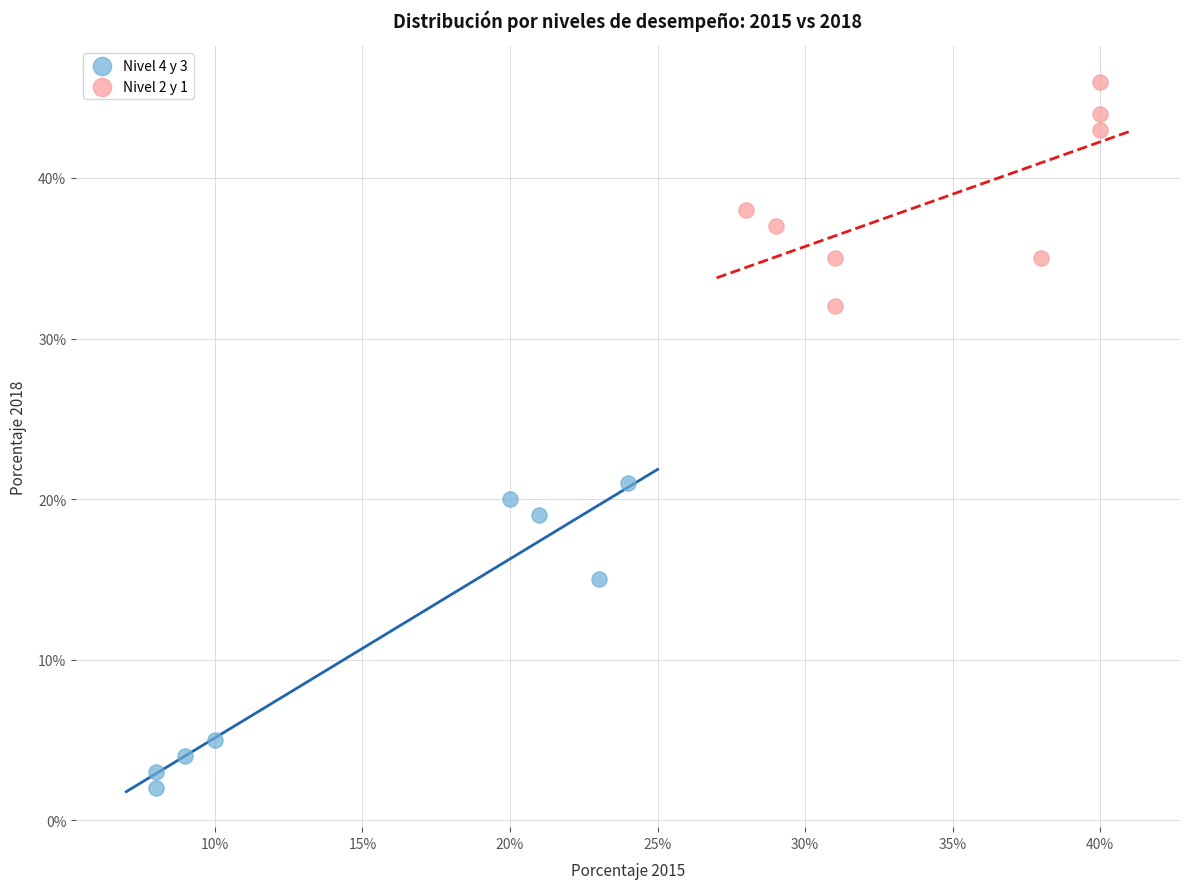

Which series contains the highest Y value?

Nivel 2 y 1